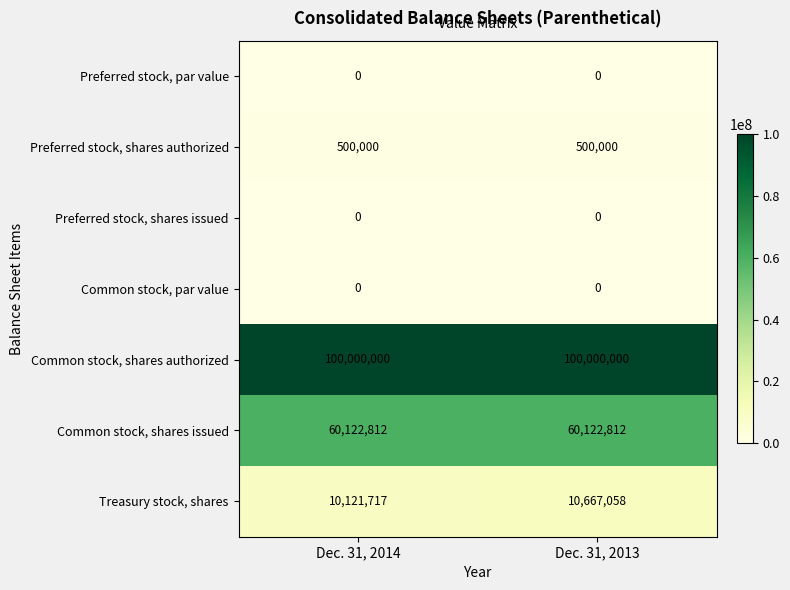

What is the difference between the highest and lowest values at Dec. 31, 2013?

100000000